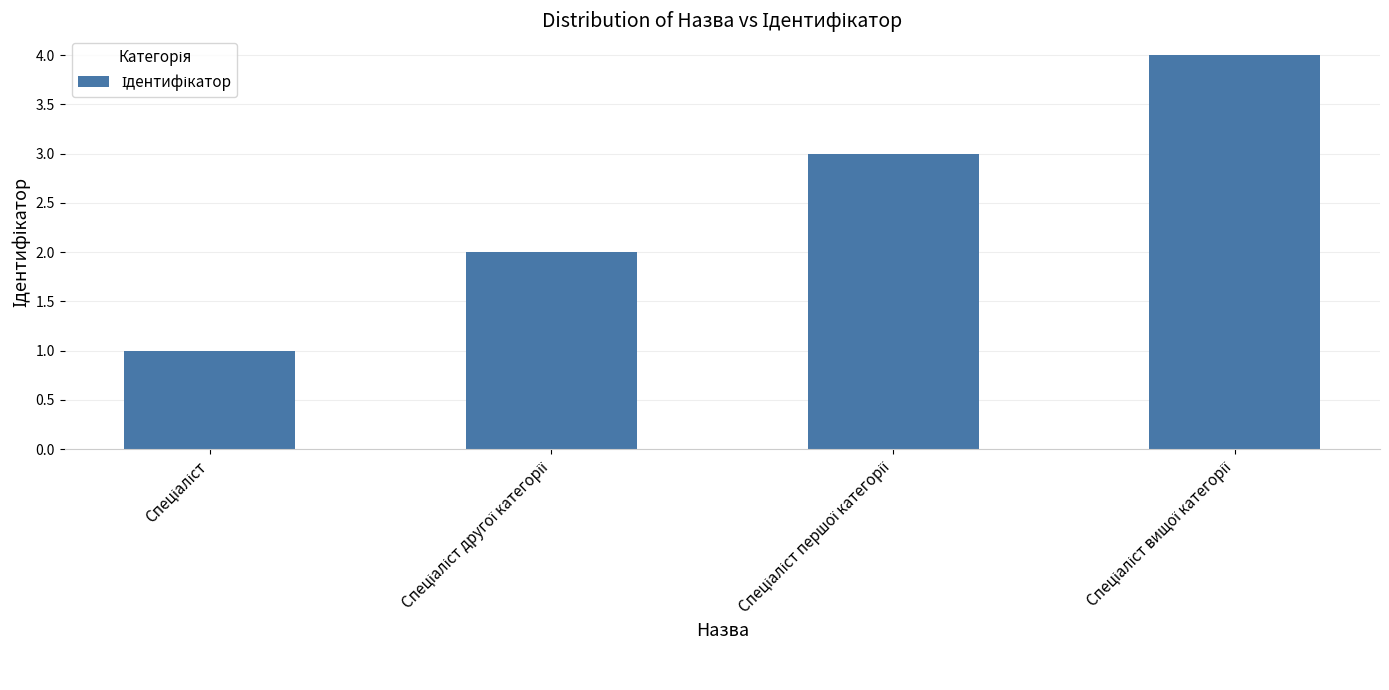

Reading left to right, what are all the values shown in this chart?

1	2	3	4